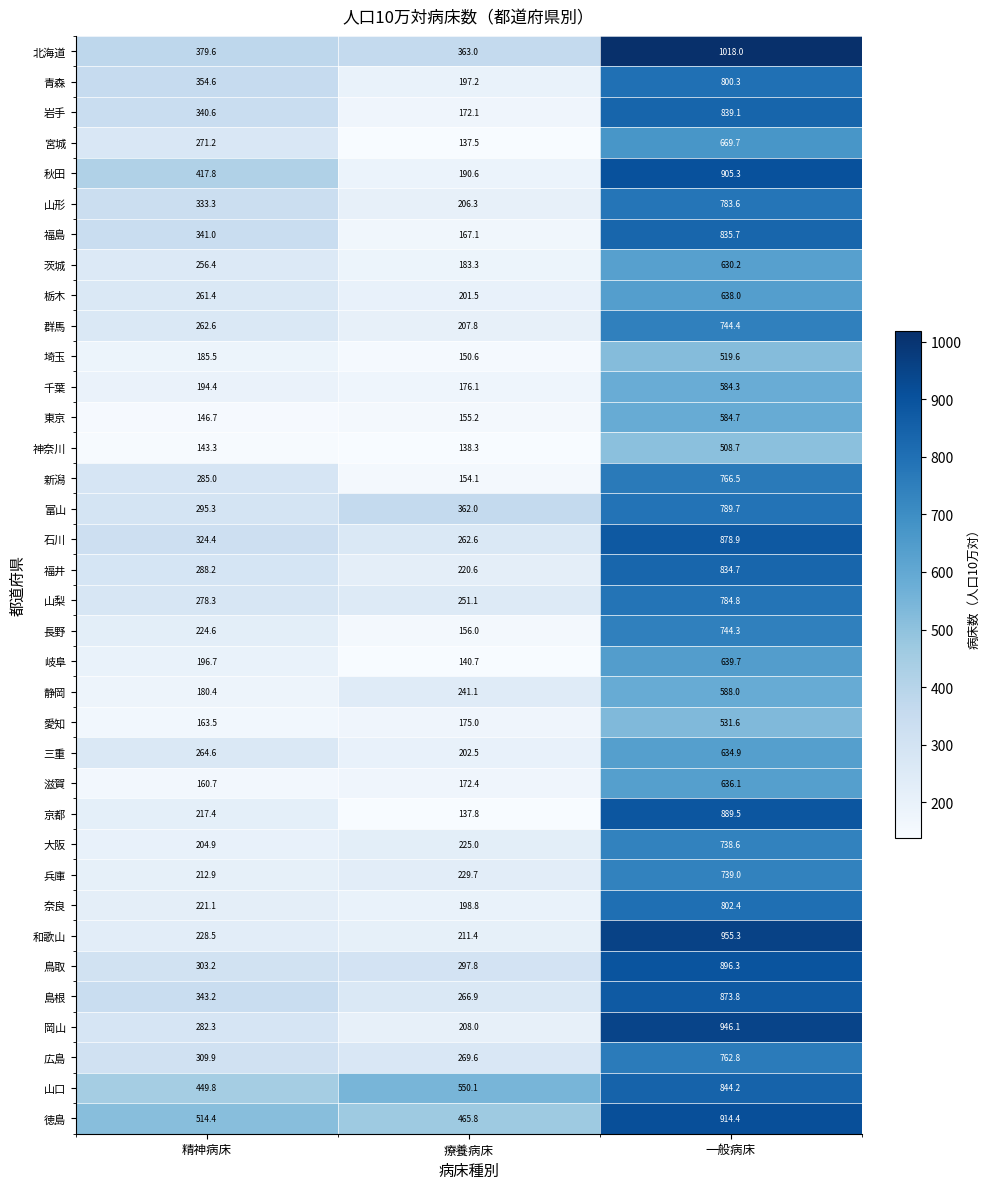

How many series are shown in this chart?

36